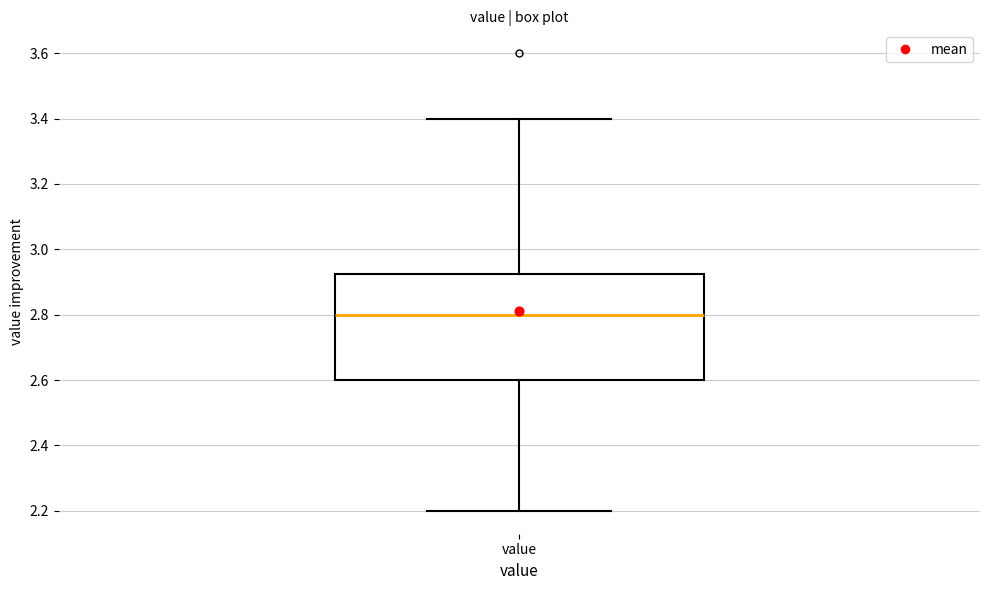

Read this box plot against the y-axis: the position of the median line, the range covered by the box, and the ends of both whiskers. The values are not printed on the chart, so give them approximately, as read against the axis.

median 2.80, box 2.60 to 2.92, whiskers 2.20 to 3.40